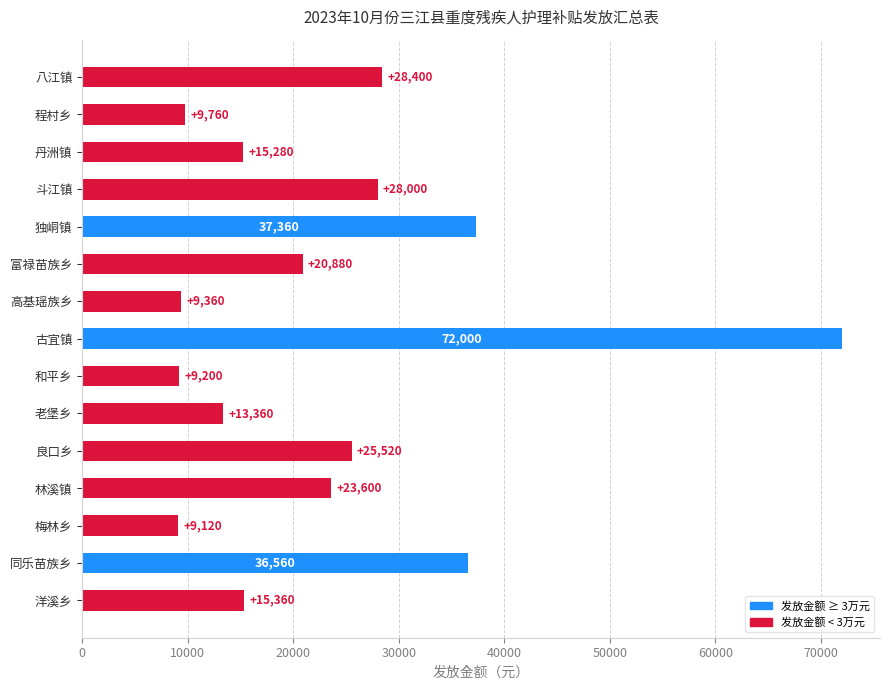

Reading top to bottom, transcribe all the data shown in this chart.

八江镇=28400	程村乡=9760	丹洲镇=15280	斗江镇=28000	独峒镇=37360	富禄苗族乡=20880	高基瑶族乡=9360	古宜镇=72000	和平乡=9200	老堡乡=13360	良口乡=25520	林溪镇=23600	梅林乡=9120	同乐苗族乡=36560	洋溪乡=15360